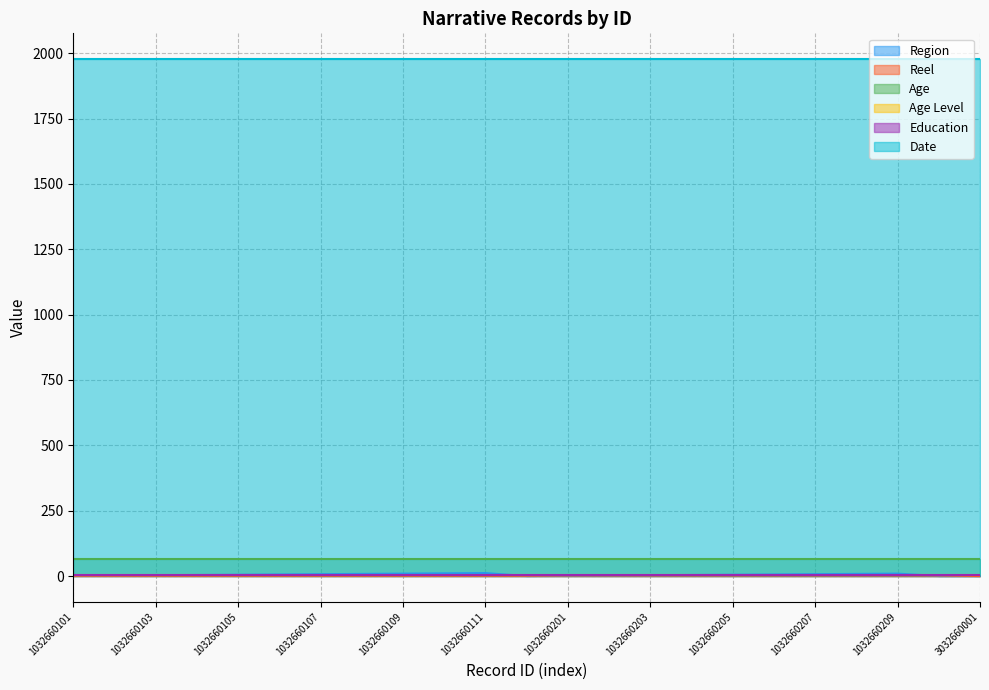

Count the number of data series in this chart.

6